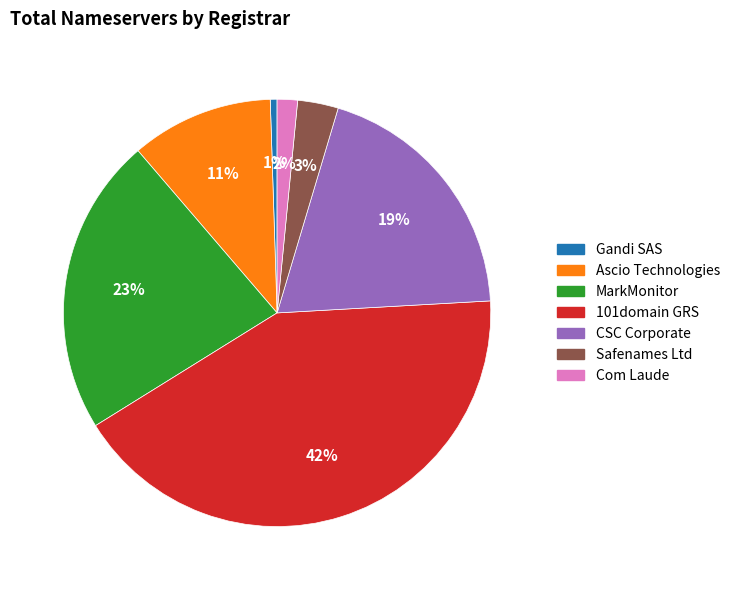

To the nearest percent, what is the average slice percentage?

14%